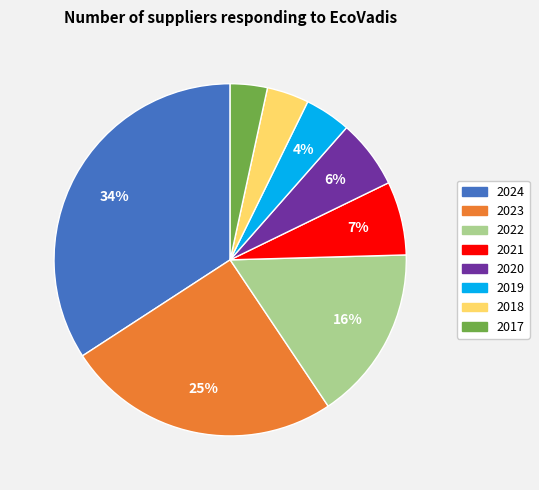

Is the sum of 2021 and 2020 greater than half?

No